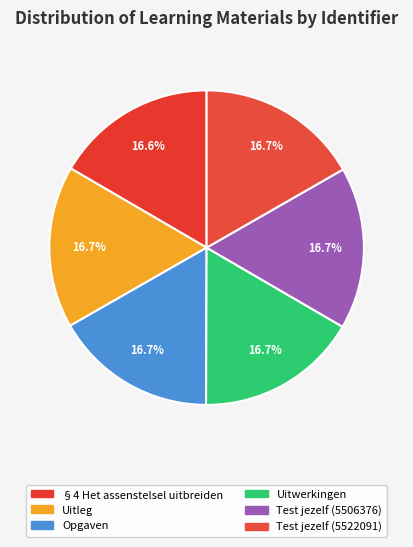

Count the number of slices in the pie.

6